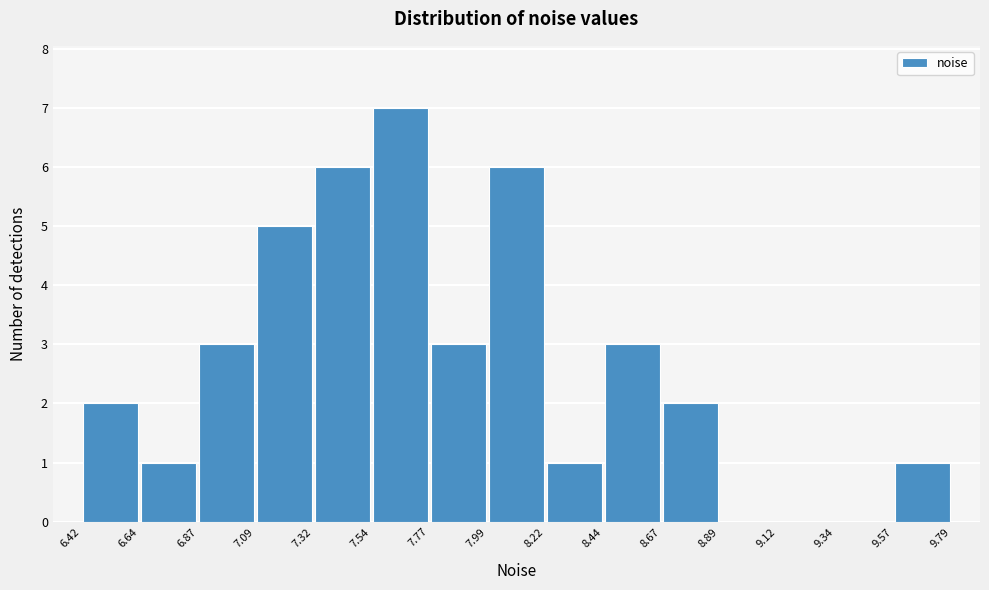

How tall is the bar that spans 6.42 to 6.64 on the x-axis? The values are not printed on the chart, so give them approximately, as read against the axis.

2